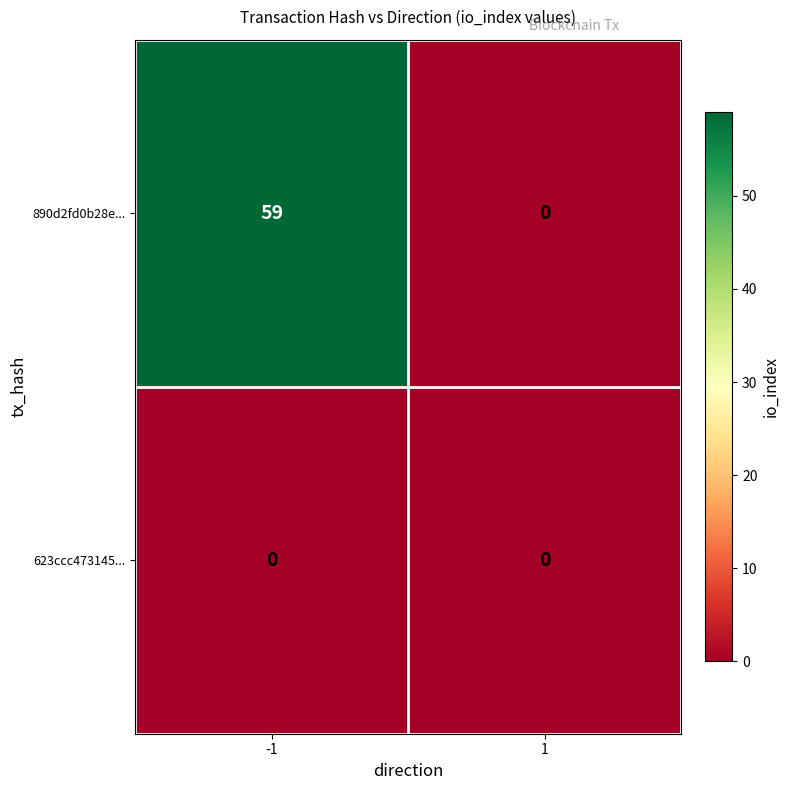

Rank the categories by 890d2fd0b28e... value from lowest to highest.

1, -1